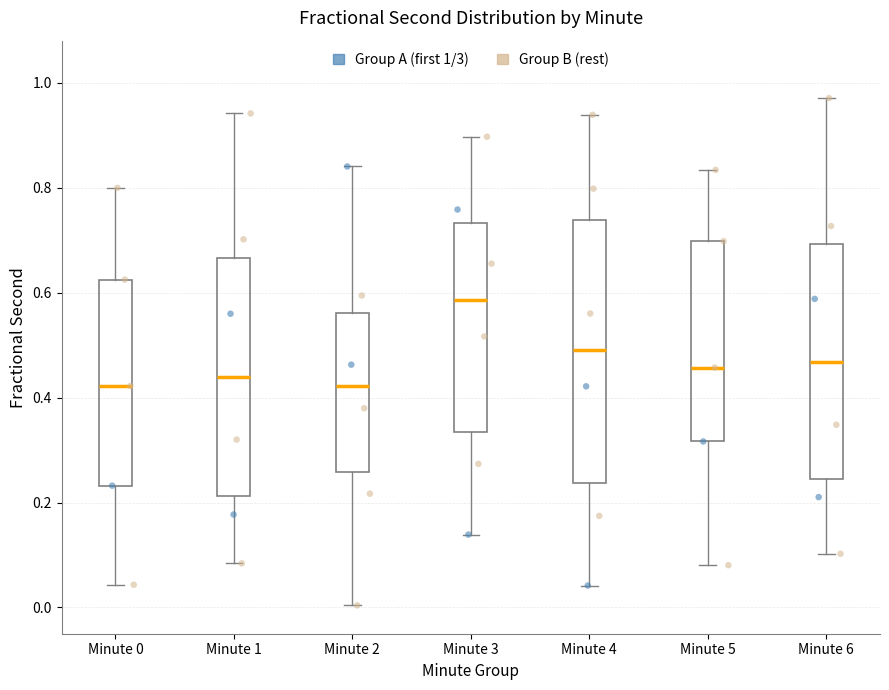

Reading left to right, transcribe this box plot: for each box, give where its median line is, the range the box spans, and where its two whiskers end, as read against the y-axis. The values are not printed on the chart, so give them approximately, as read against the axis.

Minute 0: median 0.42, box 0.24 to 0.62, whiskers 0.04 to 0.80
Minute 1: median 0.44, box 0.22 to 0.66, whiskers 0.08 to 0.94
Minute 2: median 0.42, box 0.26 to 0.56, whiskers 0.00 to 0.84
Minute 3: median 0.58, box 0.34 to 0.74, whiskers 0.14 to 0.90
Minute 4: median 0.50, box 0.24 to 0.74, whiskers 0.04 to 0.94
Minute 5: median 0.46, box 0.32 to 0.70, whiskers 0.08 to 0.84
Minute 6: median 0.46, box 0.24 to 0.70, whiskers 0.10 to 0.98